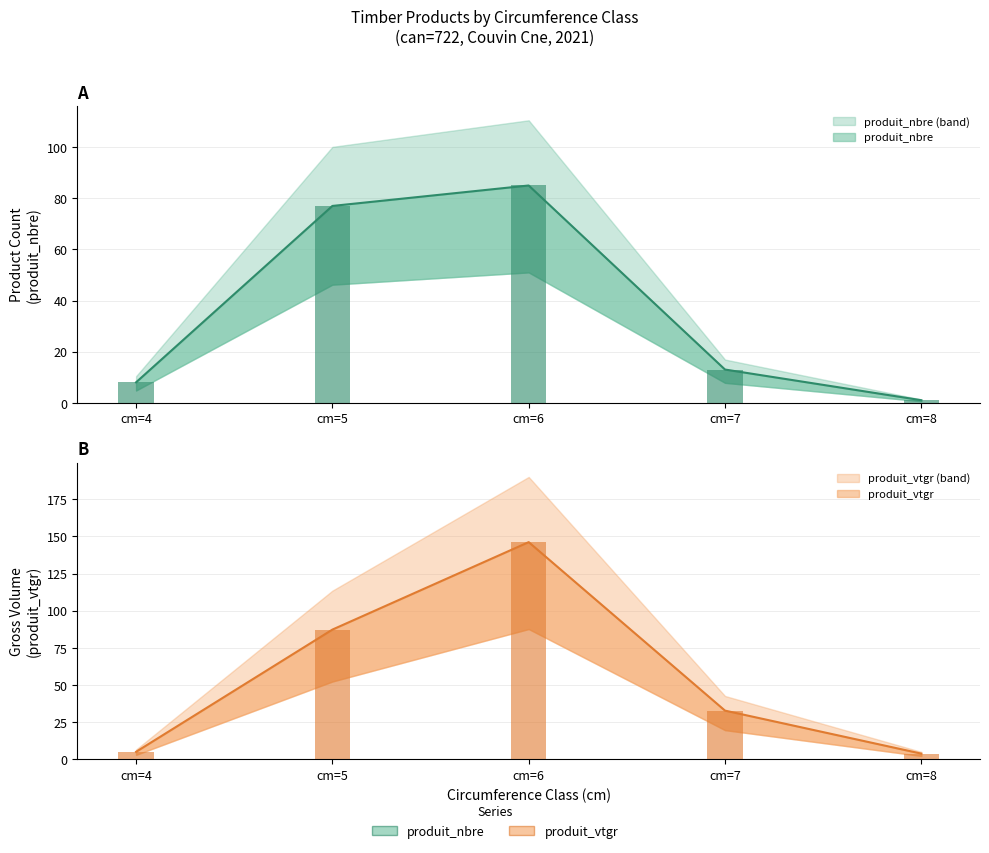

Is it true that produit_vtgr equals 2.0 at cm=4?

False